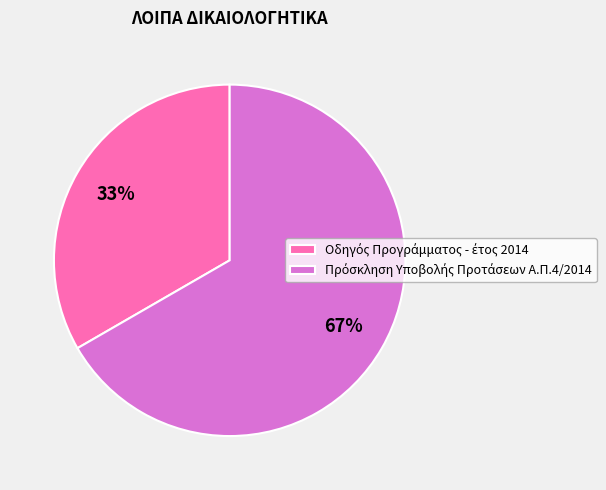

To the nearest percent, what is the average slice percentage?

50%